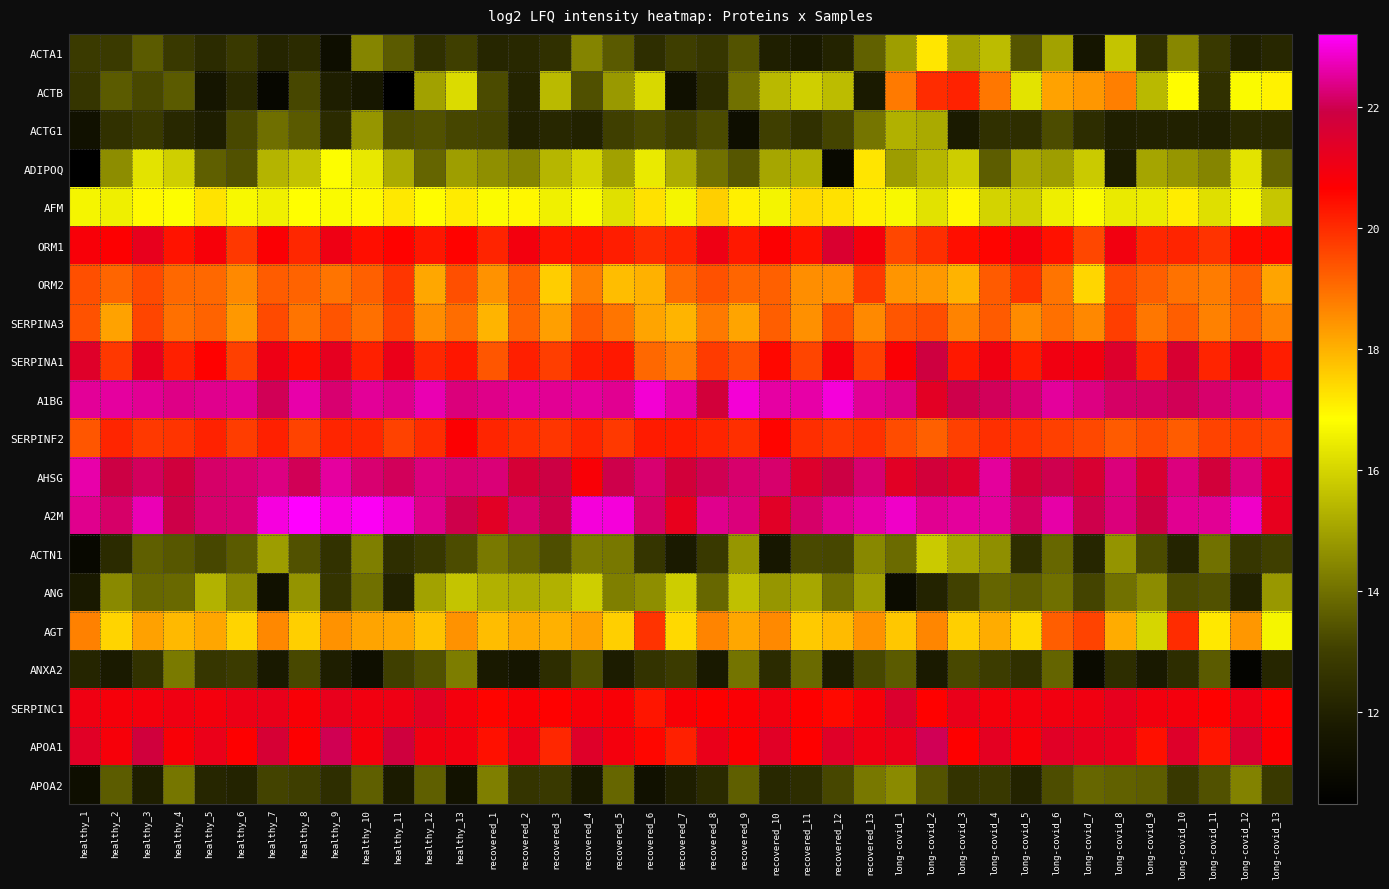

Which series has the largest total across all categories?

A1BG